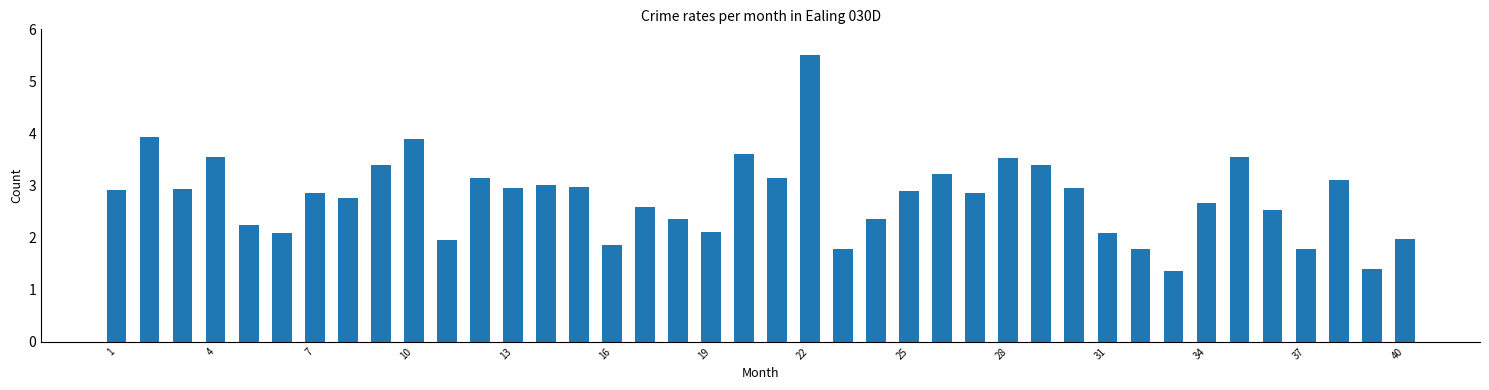

What is the value of the 6th bar from the left?

2.1